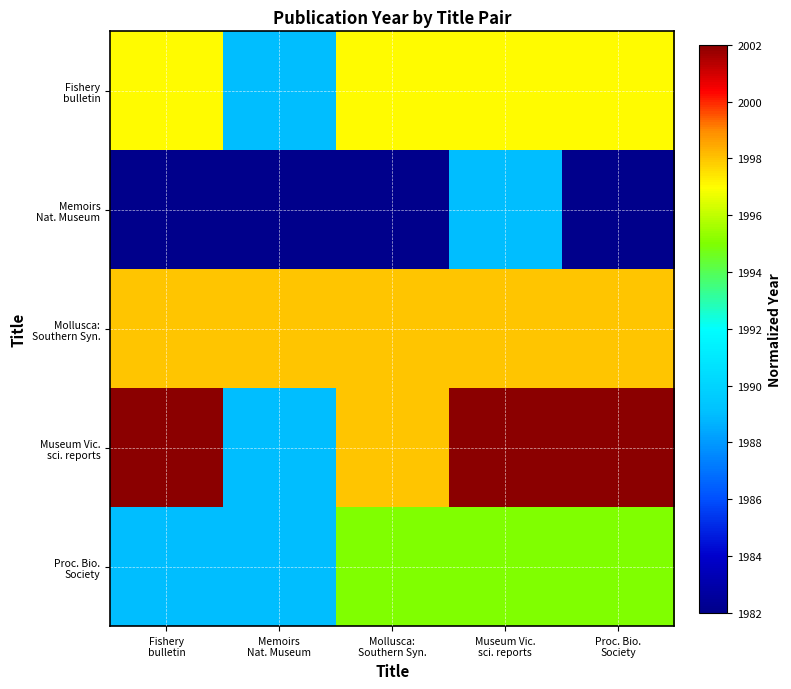

At which category does the chart reach its minimum across all series?

Fishery
bulletin